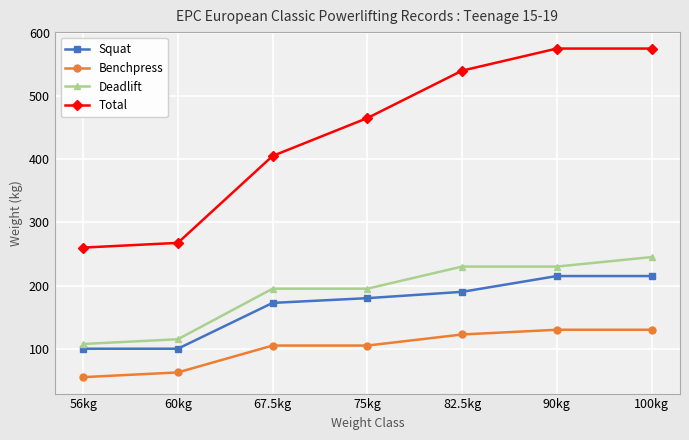

What is the sum of the Benchpress values at 90kg and 100kg?

260.0